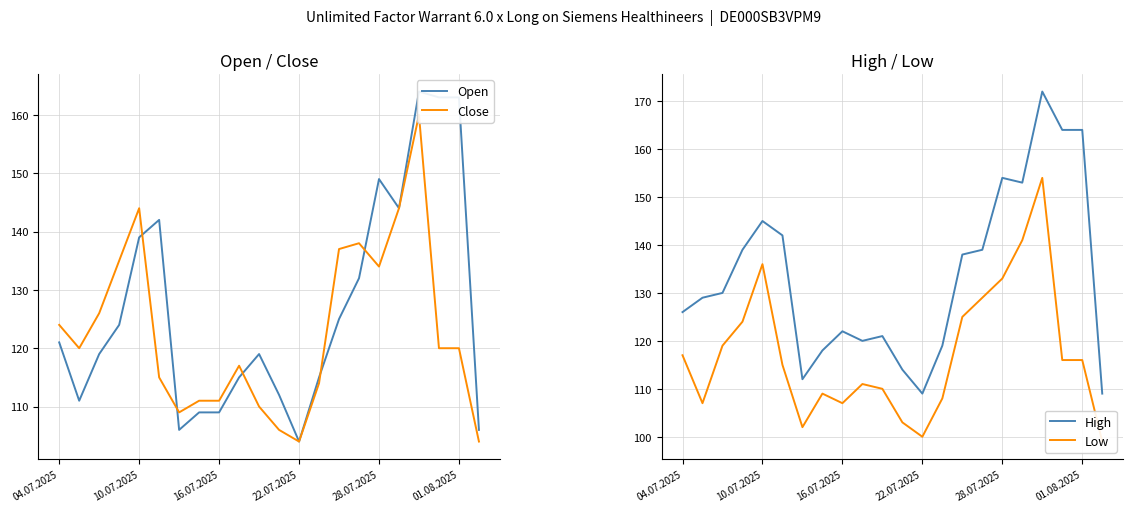

What is the highest value of the High series?

172